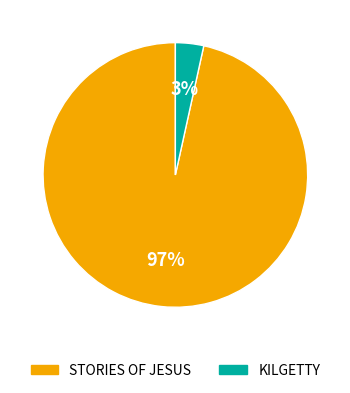

To the nearest percent, what portion does KILGETTY represent?

3%